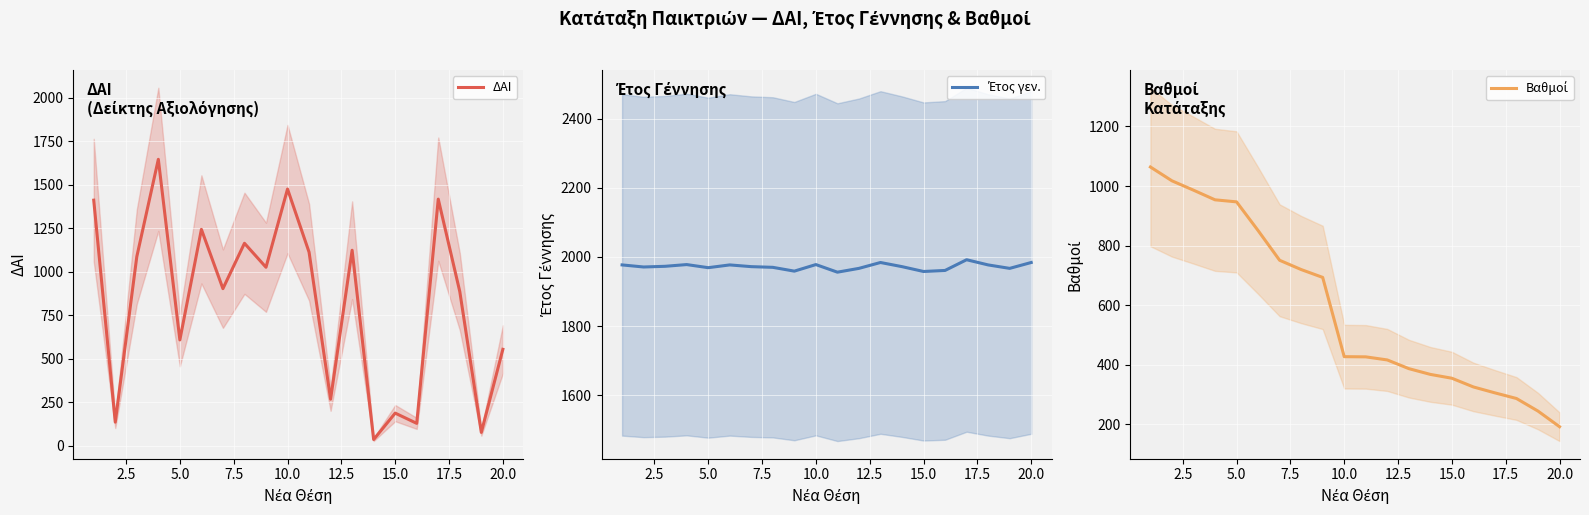

What is the value of the Έτος γεν. point at the 15th from the left?

1958.0